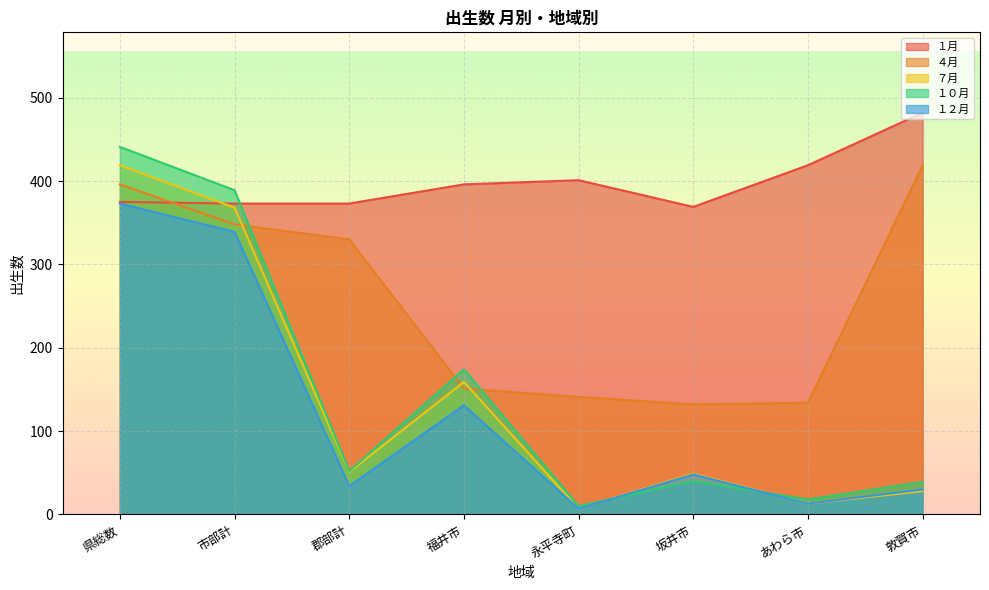

How many lines are shown in the chart?

5